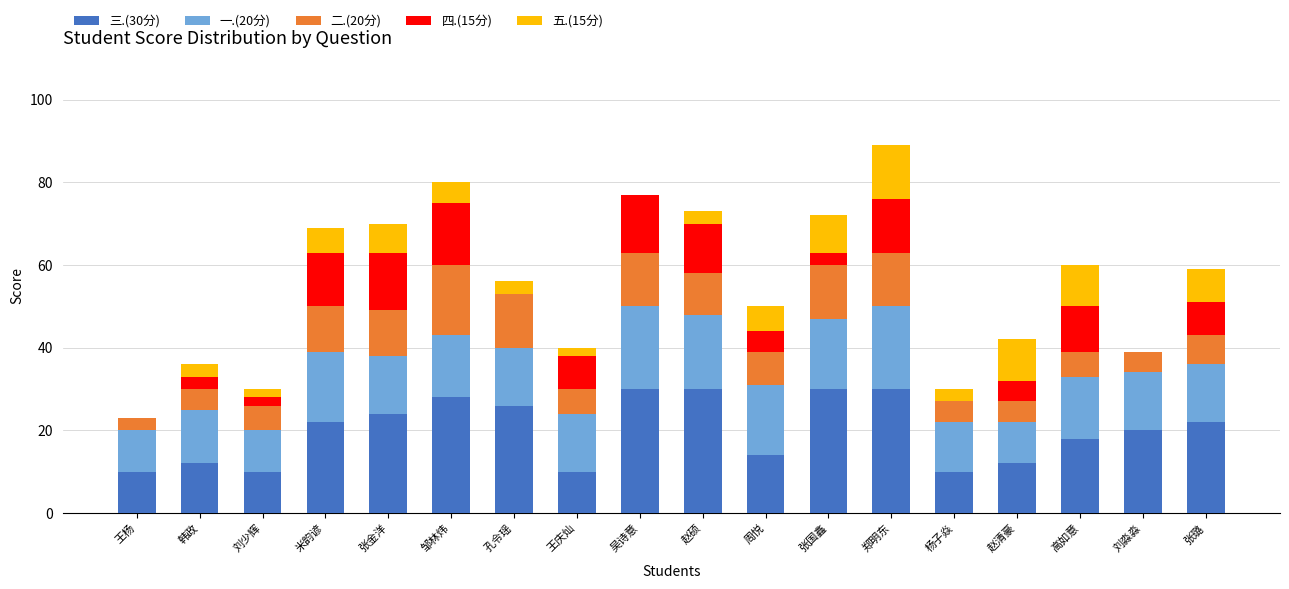

True or false: 三.(30分) has a value of 30 at 赵硕.

True